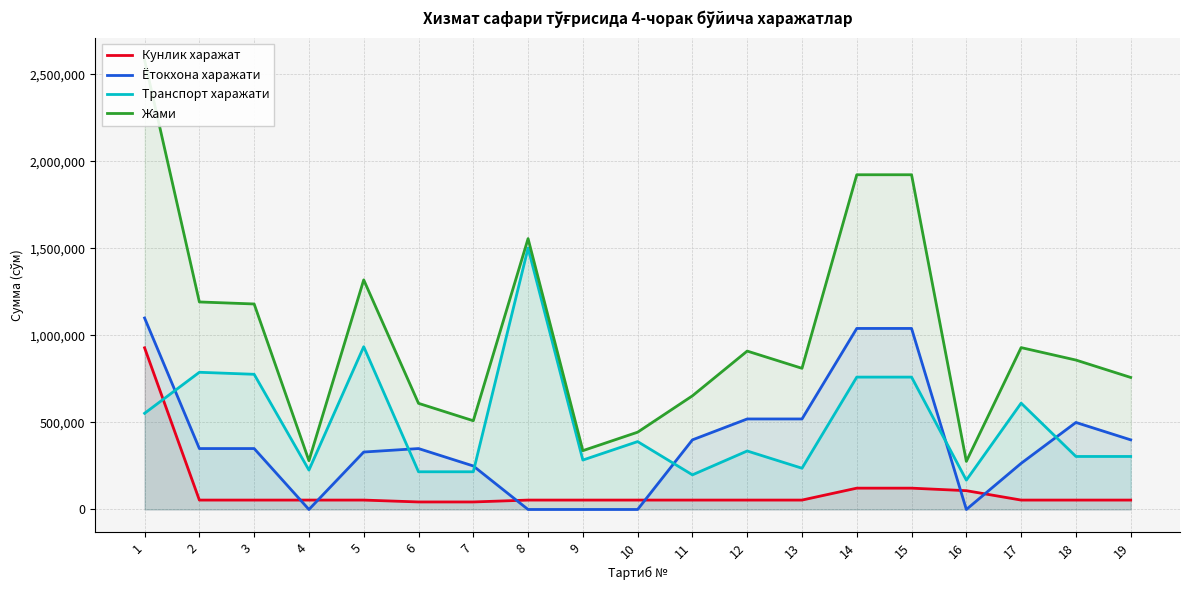

Which series has the widest spread of values?

Жами